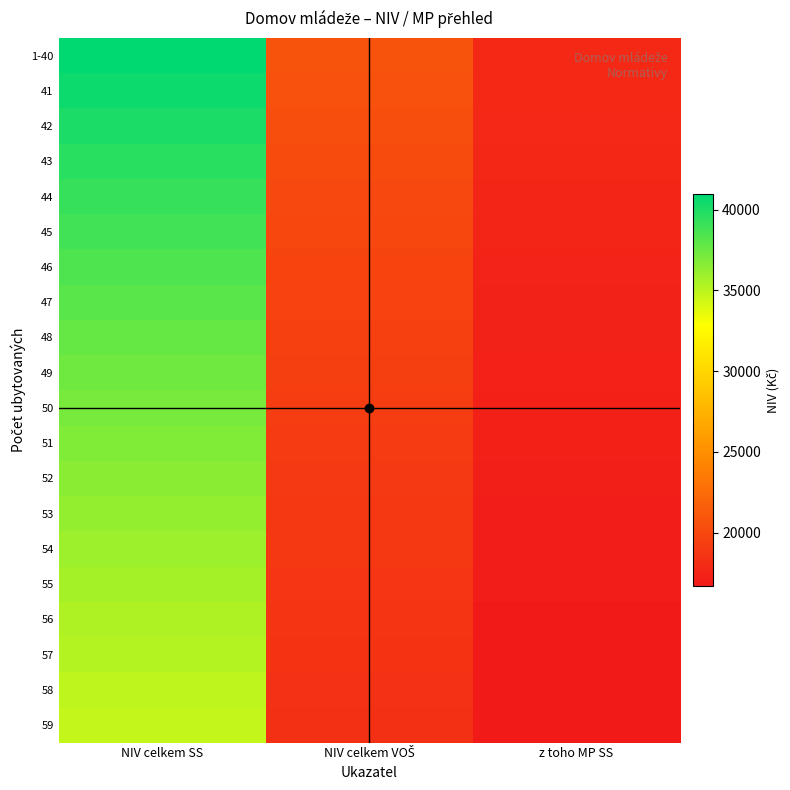

Reading left to right, transcribe all the data shown in this chart.

1-40: NIV celkem SS=40958	NIV celkem VOŠ=20778	z toho MP SS=17896
41: NIV celkem SS=40488	NIV celkem VOŠ=20590	z toho MP SS=17820
42: NIV celkem SS=40030	NIV celkem VOŠ=20408	z toho MP SS=17749
43: NIV celkem SS=39586	NIV celkem VOŠ=20239	z toho MP SS=17677
44: NIV celkem SS=39181	NIV celkem VOŠ=20075	z toho MP SS=17610
45: NIV celkem SS=38811	NIV celkem VOŠ=19918	z toho MP SS=17544
46: NIV celkem SS=38424	NIV celkem VOŠ=19770	z toho MP SS=17481
47: NIV celkem SS=38072	NIV celkem VOŠ=19628	z toho MP SS=17417
48: NIV celkem SS=37727	NIV celkem VOŠ=19490	z toho MP SS=17355
49: NIV celkem SS=37414	NIV celkem VOŠ=19359	z toho MP SS=17298
50: NIV celkem SS=37083	NIV celkem VOŠ=19235	z toho MP SS=17237
51: NIV celkem SS=36807	NIV celkem VOŠ=19116	z toho MP SS=17180
52: NIV celkem SS=36512	NIV celkem VOŠ=19002	z toho MP SS=17096
53: NIV celkem SS=36223	NIV celkem VOŠ=18891	z toho MP SS=17040
54: NIV celkem SS=35962	NIV celkem VOŠ=18783	z toho MP SS=16980
55: NIV celkem SS=35705	NIV celkem VOŠ=18680	z toho MP SS=16921
56: NIV celkem SS=35453	NIV celkem VOŠ=18579	z toho MP SS=16861
57: NIV celkem SS=35226	NIV celkem VOŠ=18483	z toho MP SS=16801
58: NIV celkem SS=34981	NIV celkem VOŠ=18393	z toho MP SS=16741
59: NIV celkem SS=34761	NIV celkem VOŠ=18302	z toho MP SS=16680